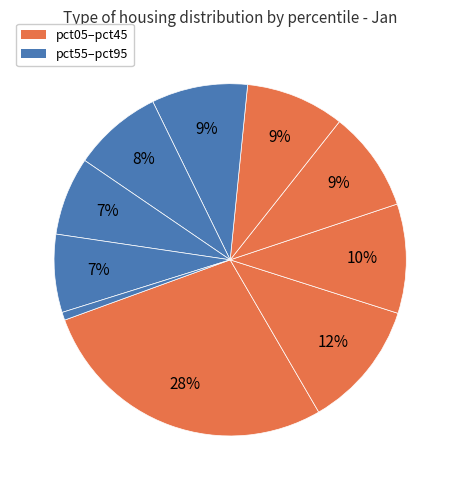

Count the number of slices in the pie.

10